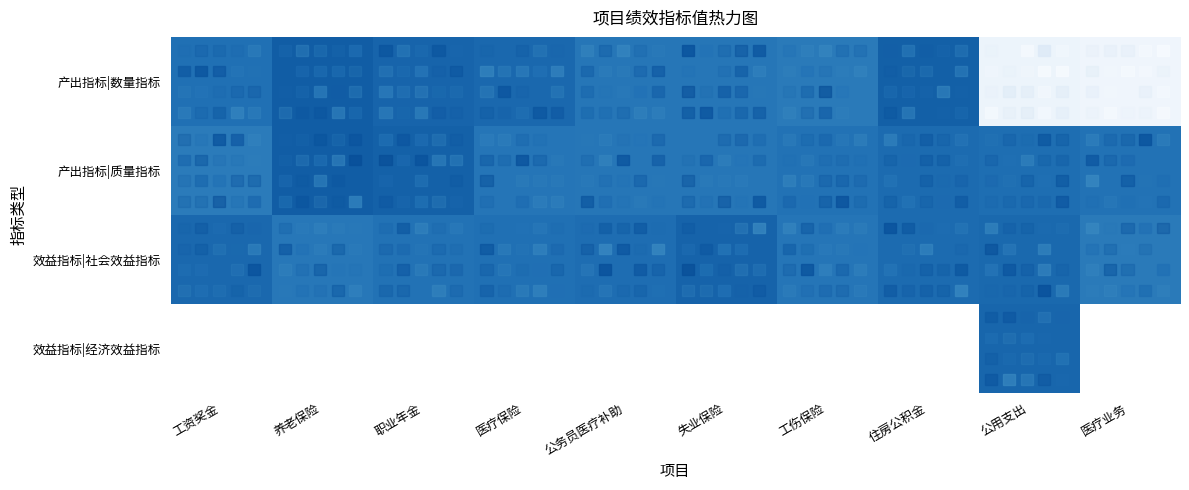

What is the greatest value displayed?

107.5